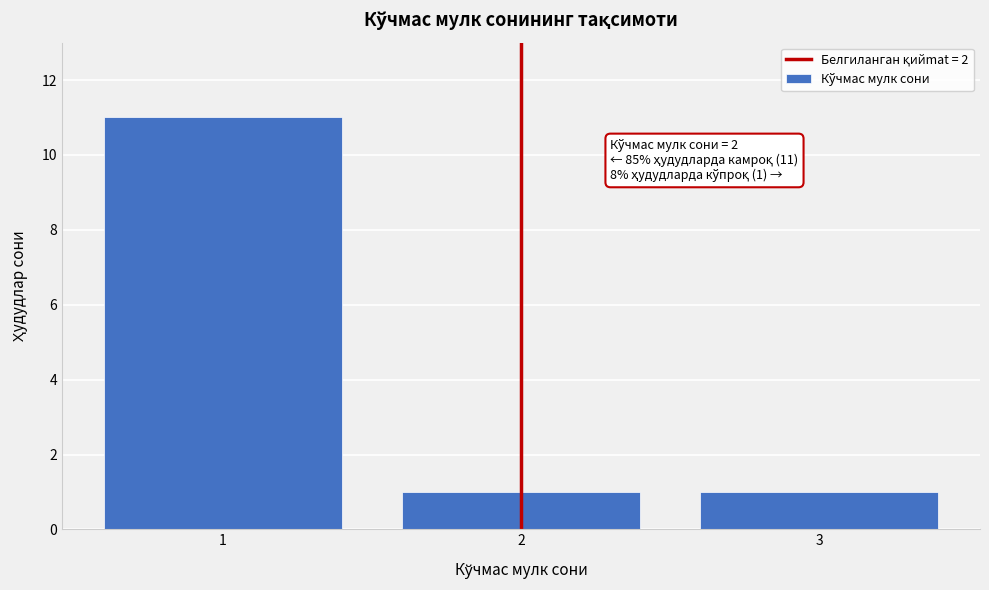

Reading left to right, list all the values displayed in this chart.

11	1	1